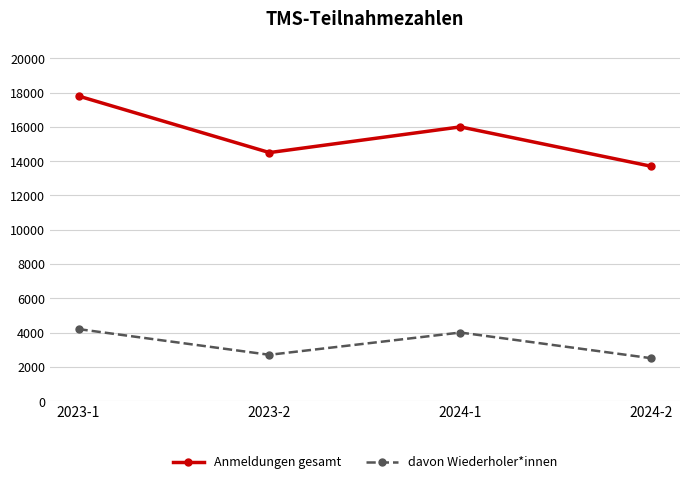

Read the Anmeldungen gesamt value at 2023-2, to the nearest 50.

14500